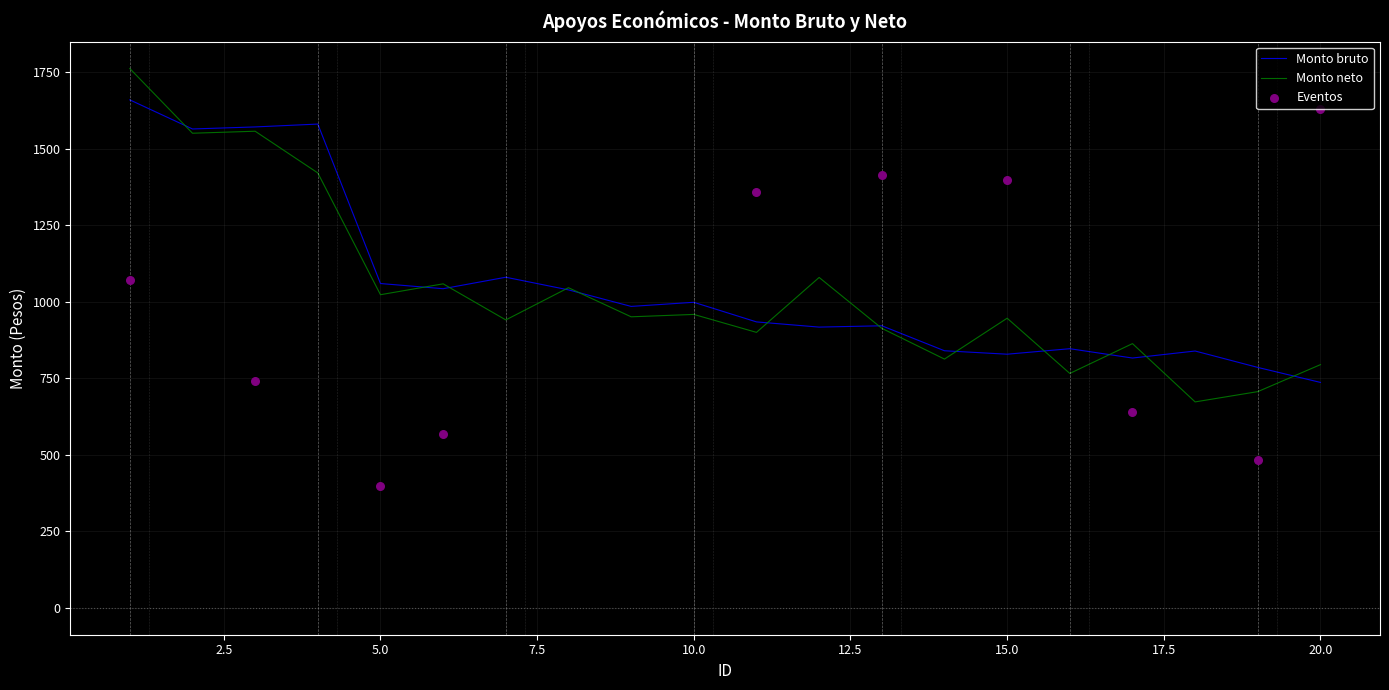

Approximately how many times larger is the value at 5 compared to 3?

0.7